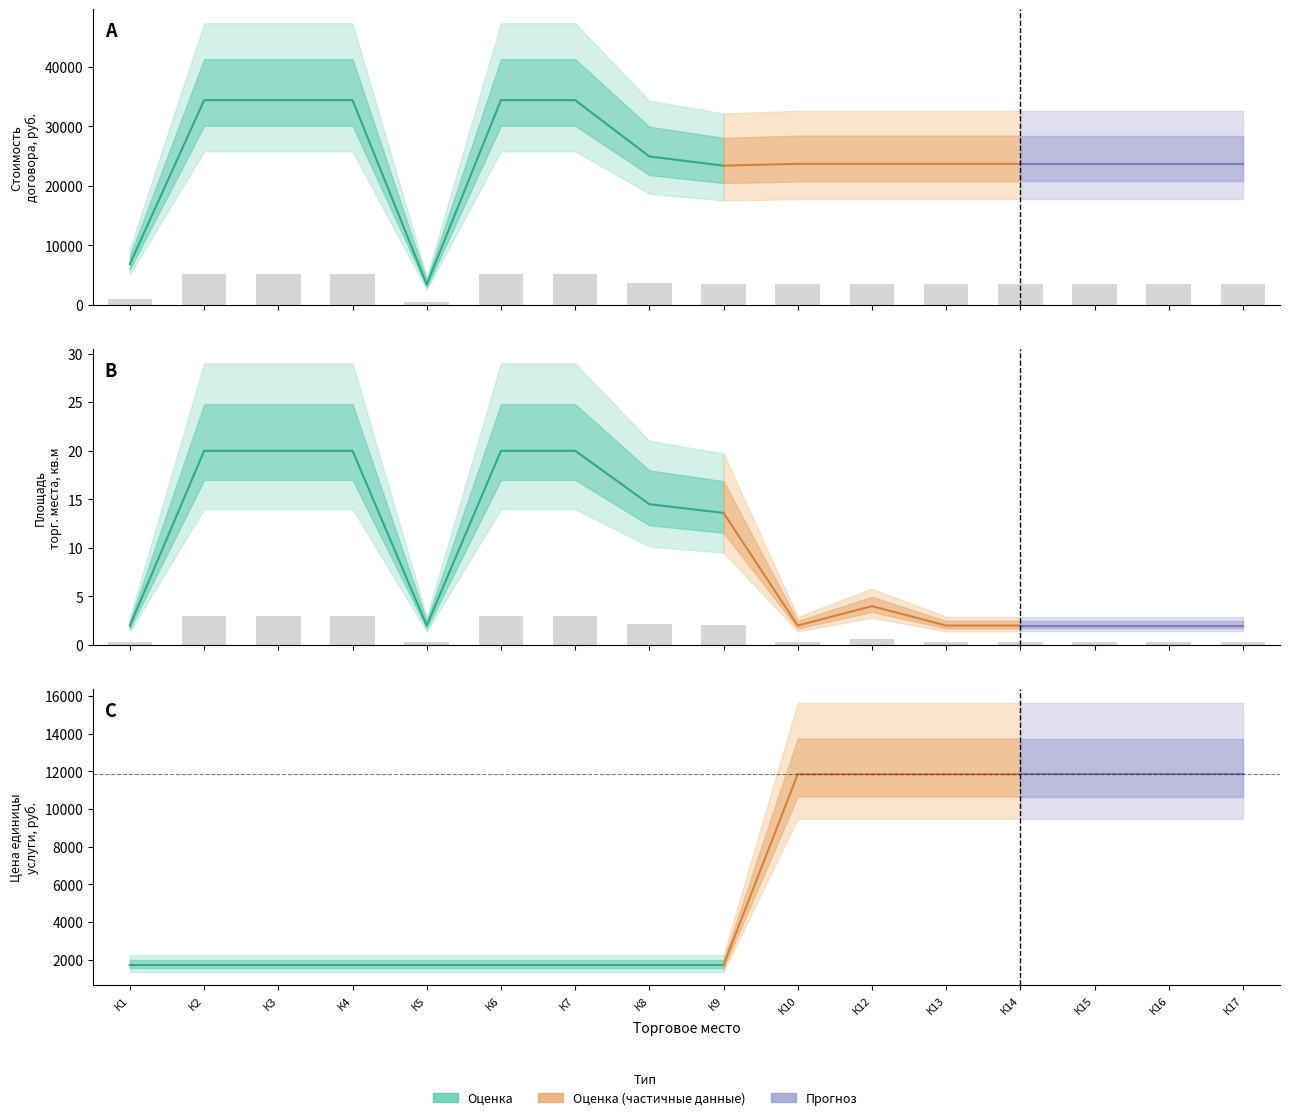

At how many categories does at least one series exceed 7333?

7